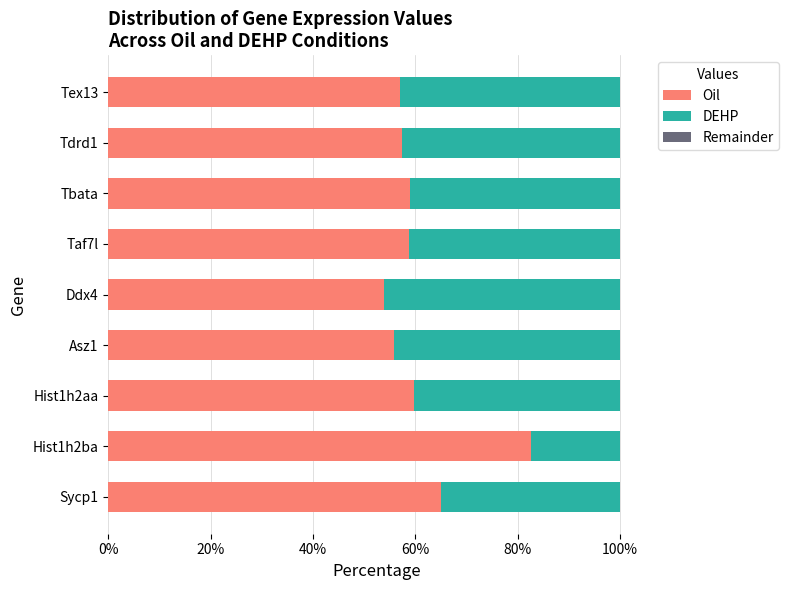

Is it true that Oil equals 87.3 at Tex13?

False